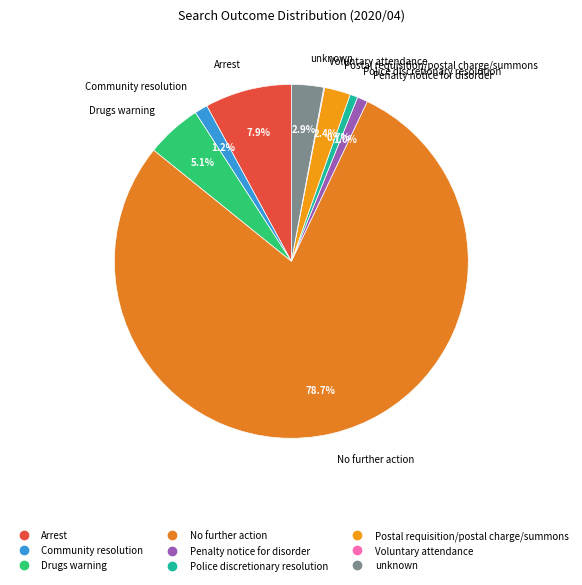

Is it true that No further action is 91% of the pie?

False